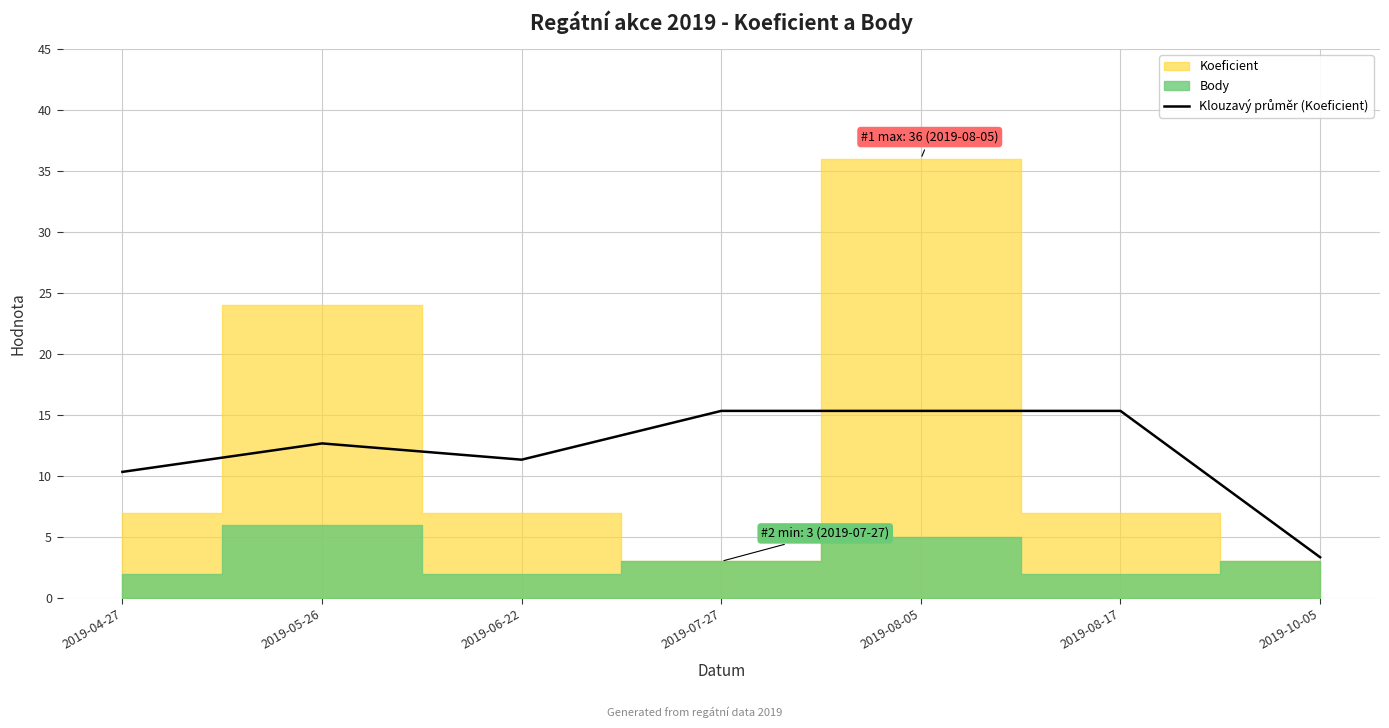

True or false: there are more than 2 points higher than both neighbors.

False